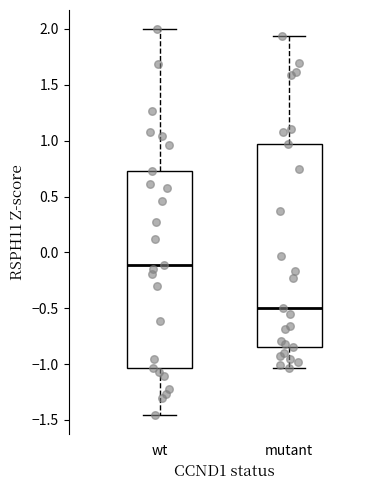

Where is the lower edge of the box for wt on the y-axis? The values are not printed on the chart, so give them approximately, as read against the axis.

-1.05